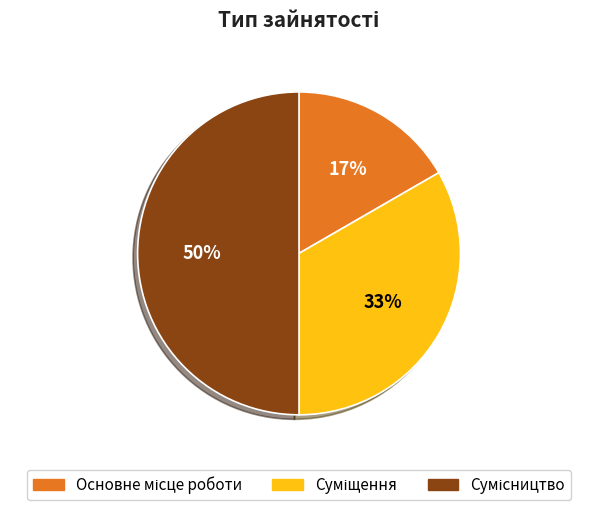

To the nearest percent, what is the difference between the largest and smallest slice percentages?

33%